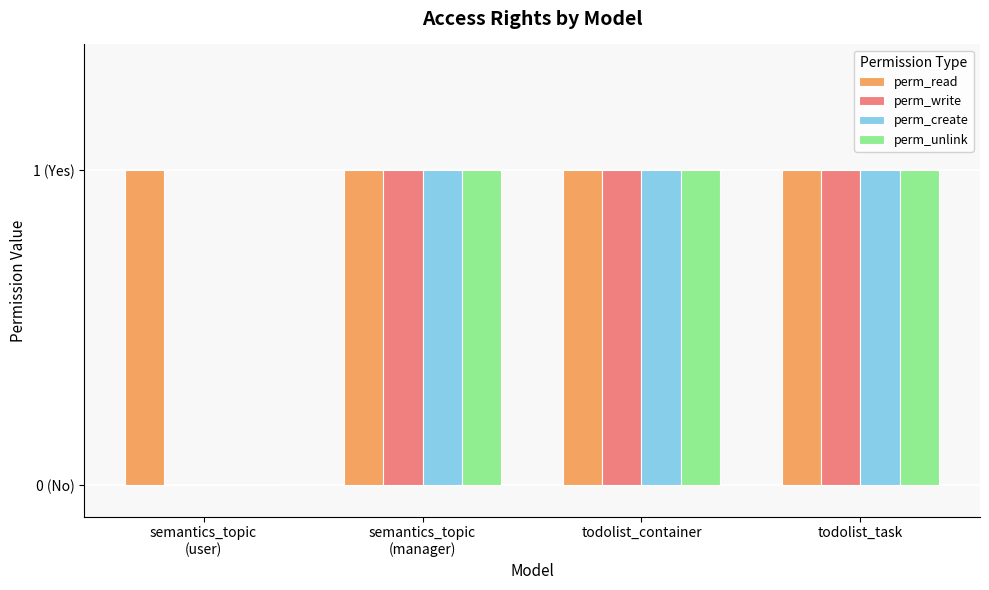

Reading right to left, list all the values displayed in this chart.

perm_read: todolist_task=1	todolist_container=1	semantics_topic
(manager)=1	semantics_topic
(user)=1
perm_write: todolist_task=1	todolist_container=1	semantics_topic
(manager)=1	semantics_topic
(user)=0
perm_create: todolist_task=1	todolist_container=1	semantics_topic
(manager)=1	semantics_topic
(user)=0
perm_unlink: todolist_task=1	todolist_container=1	semantics_topic
(manager)=1	semantics_topic
(user)=0